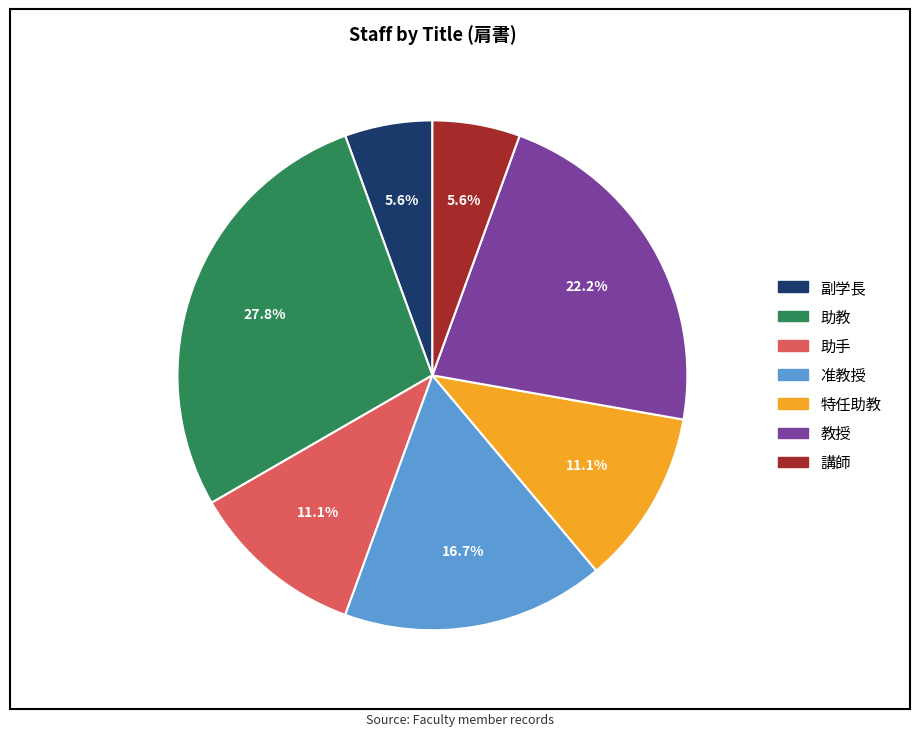

Which slice is the largest?

助教